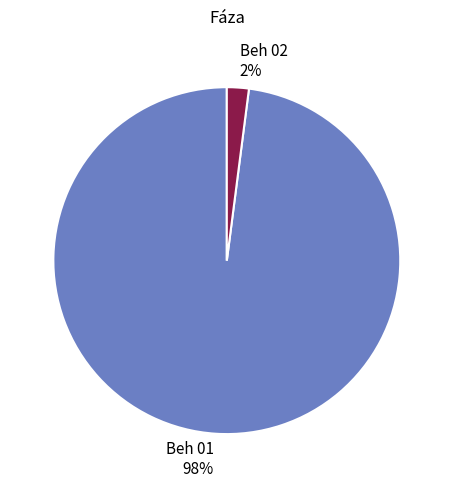

What percentage is the Beh 02 slice, to the nearest percent?

2%